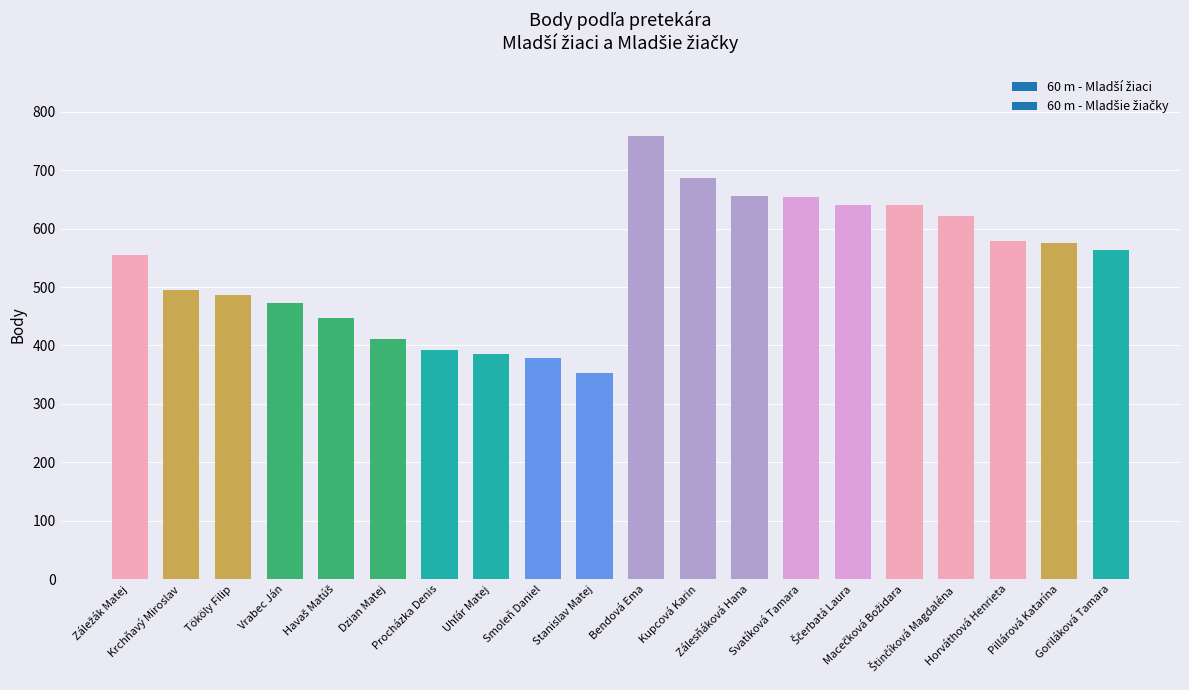

How many data points are less than 564?

10